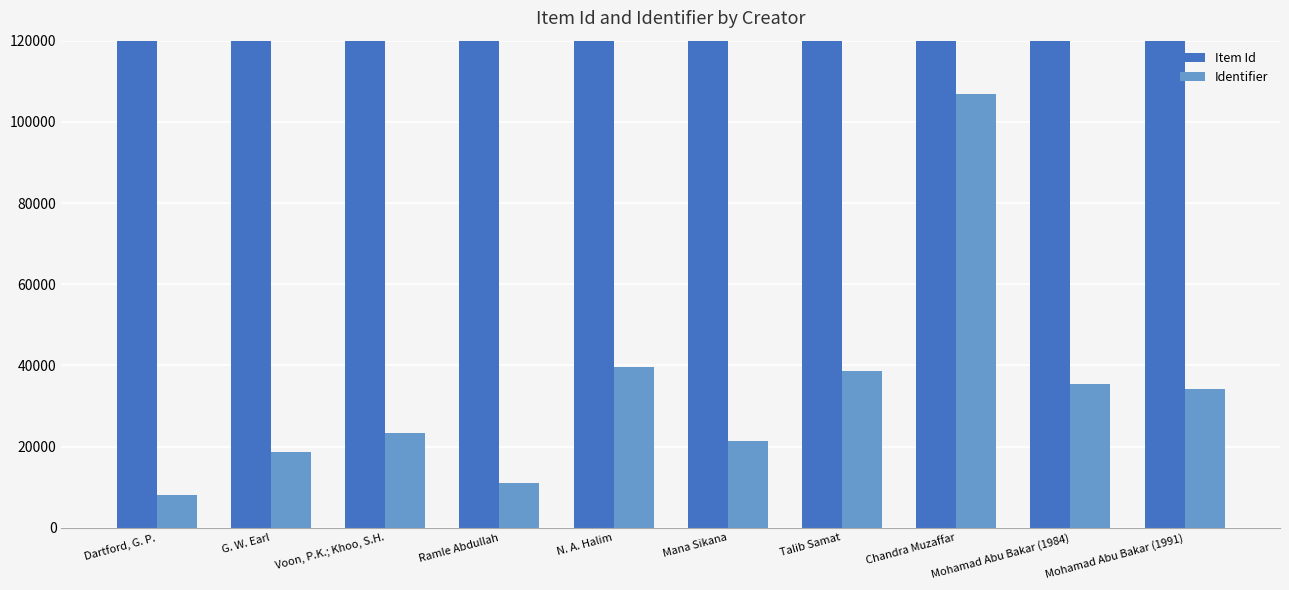

Reading right to left, what are all the values shown in this chart?

Item Id: 150343	147233	152239	153842	153845	153886	153961	153985	151724	143054
Identifier: 34231	35506	106972	38615	21349	39494	10965	23358	18643	8081